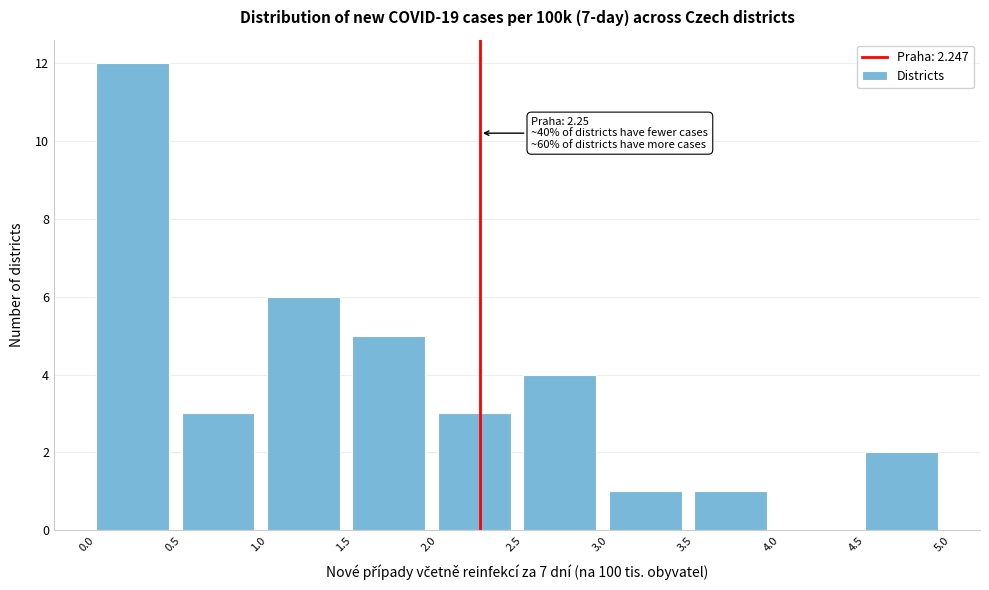

Which range on the x-axis has the tallest bar?

0.0 to 0.5